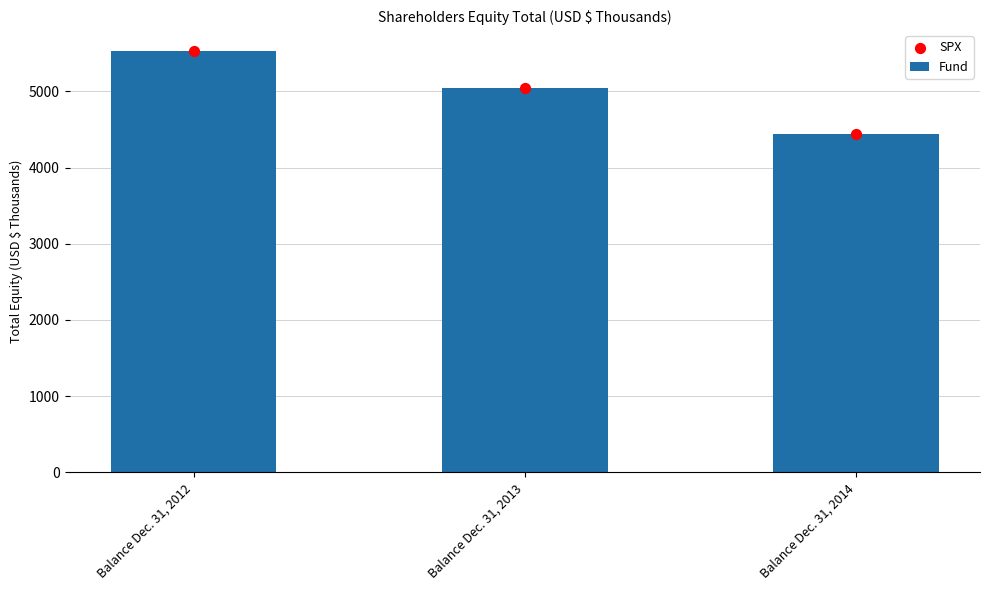

Which series contains the highest Y value?

Fund